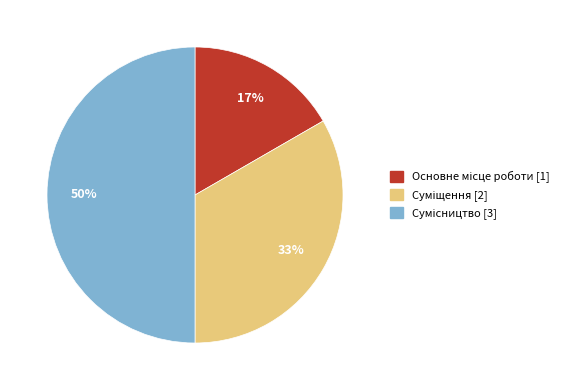

To the nearest percent, what is the average slice percentage?

33%